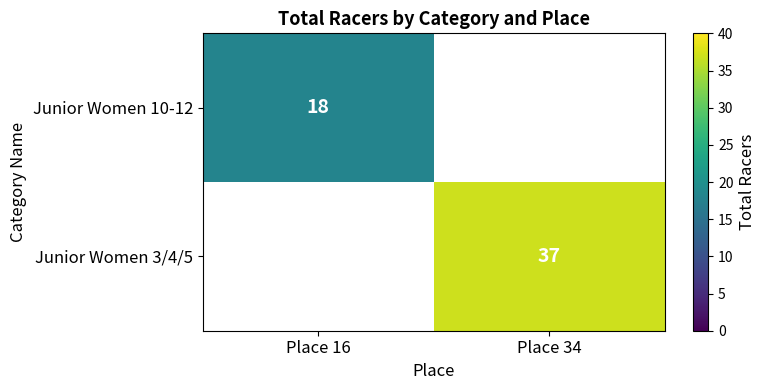

True or false: Junior Women 10-12 has a value of 18 at Place 16.

True